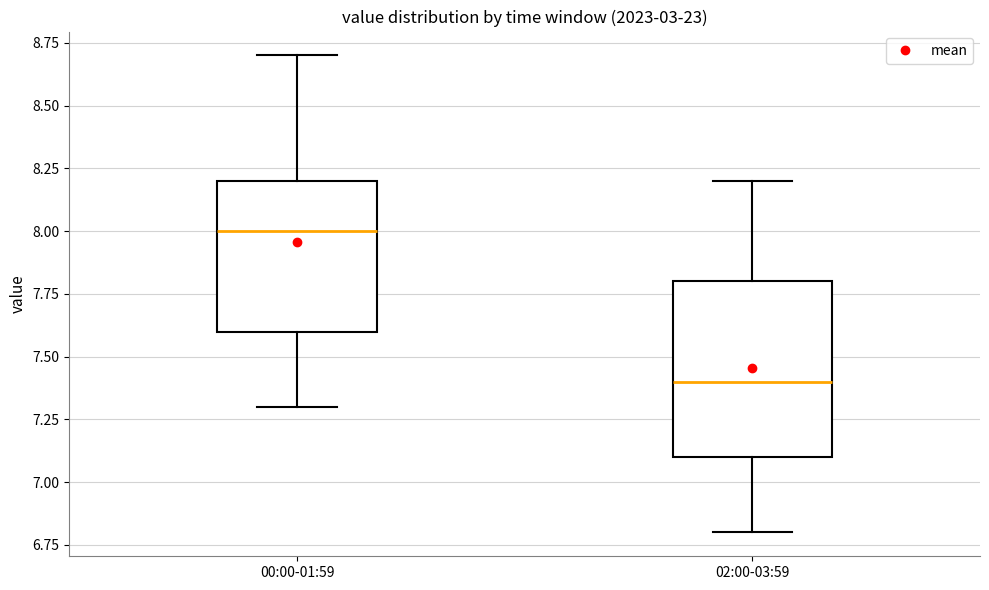

Where is the upper edge of the box for 00:00-01:59 on the y-axis? The values are not printed on the chart, so give them approximately, as read against the axis.

8.2